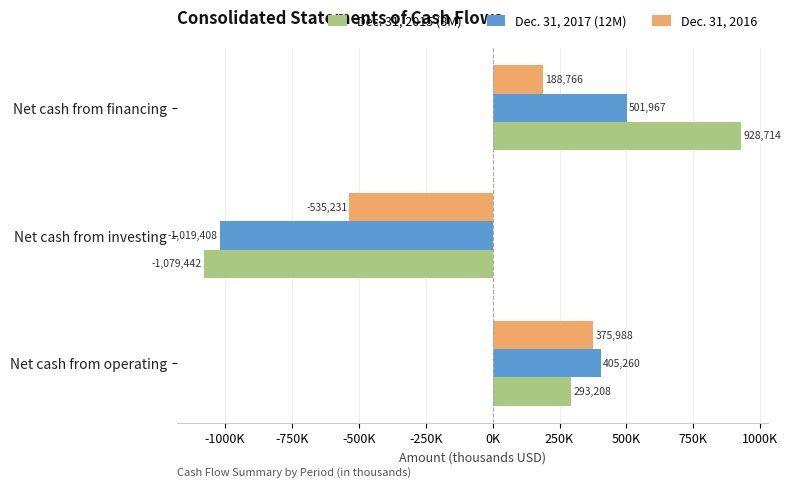

Rank the categories by Dec. 31, 2016 value from lowest to highest.

Net cash from investing, Net cash from financing, Net cash from operating